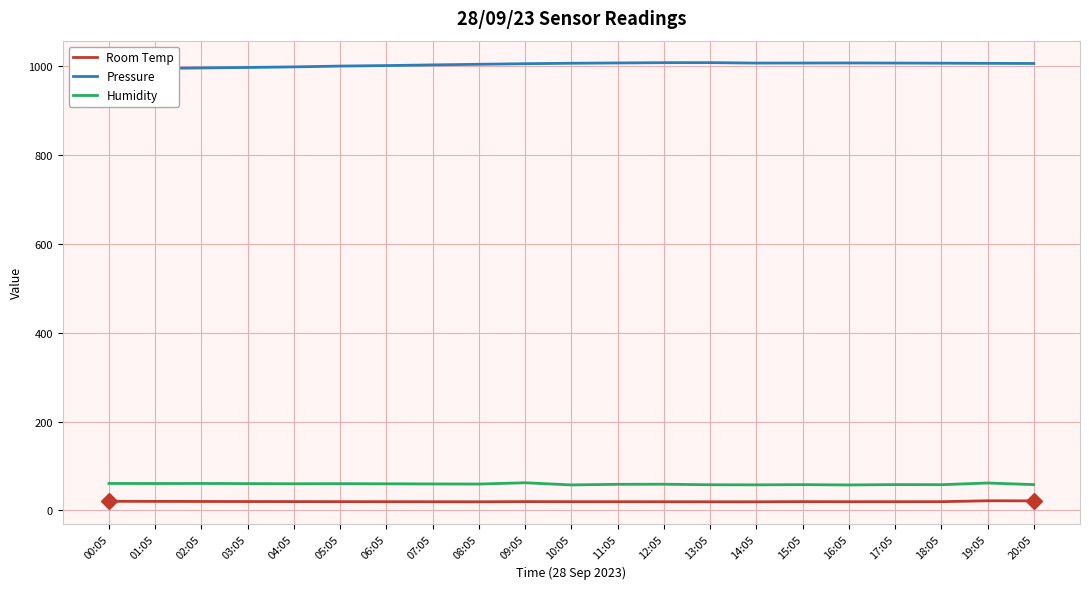

What is the minimum value shown in the chart?

19.2